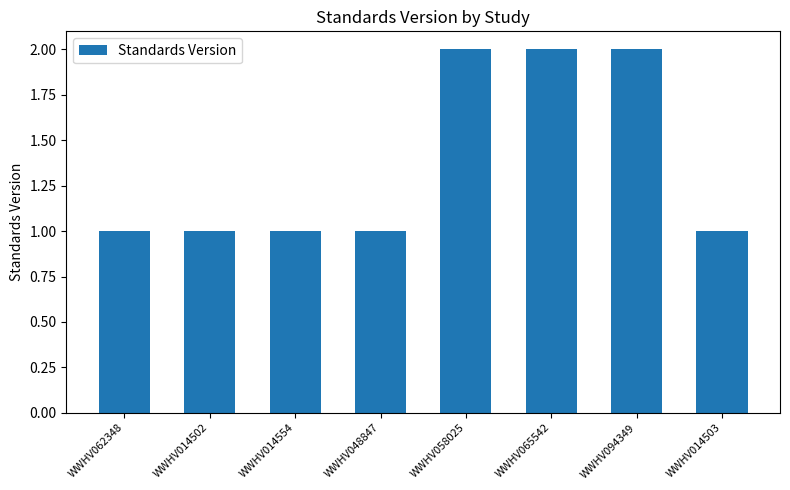

The chart shows a value of 0 at WWHV014503. True or false?

False